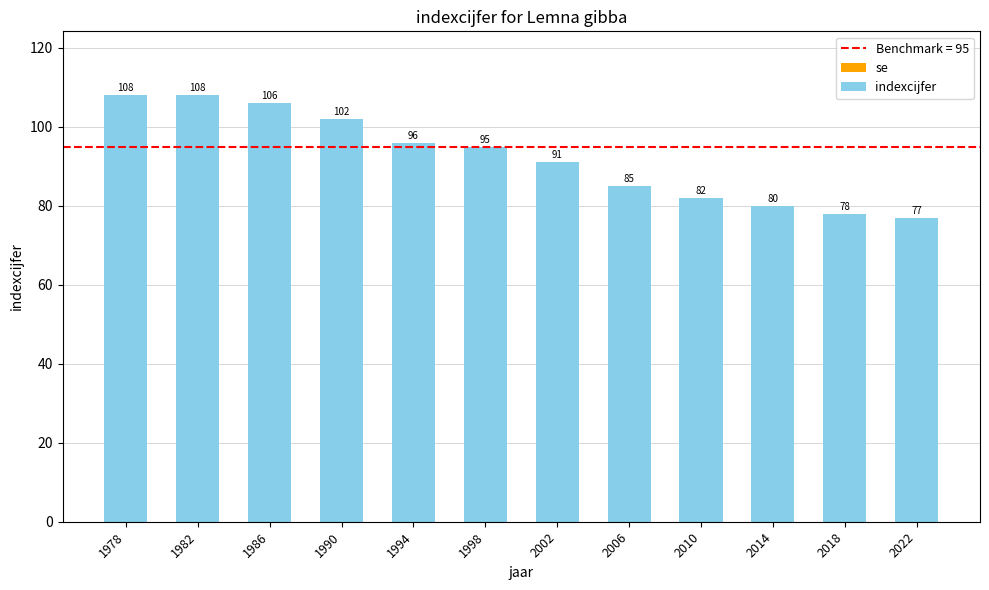

How many bars are there in total?

12